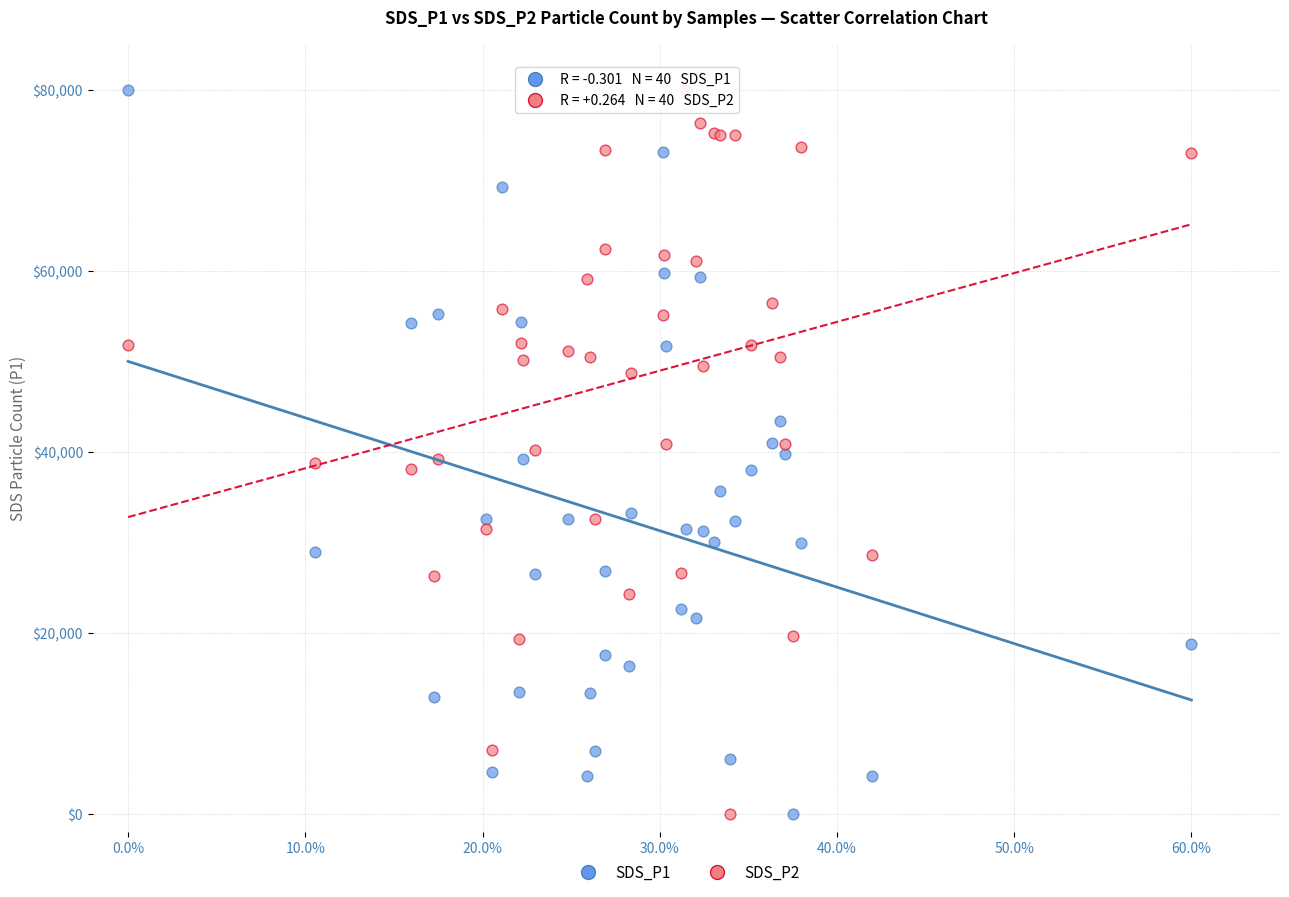

What is the X range (max minus min) for the scatter plot?

0.6